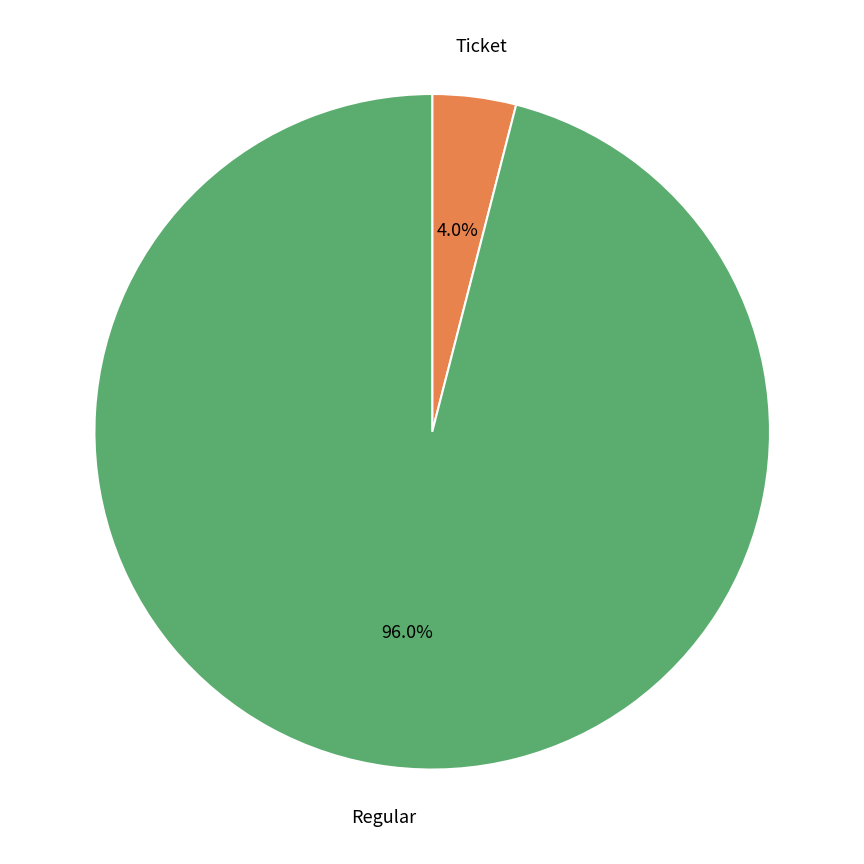

How many slices are in this pie chart?

2